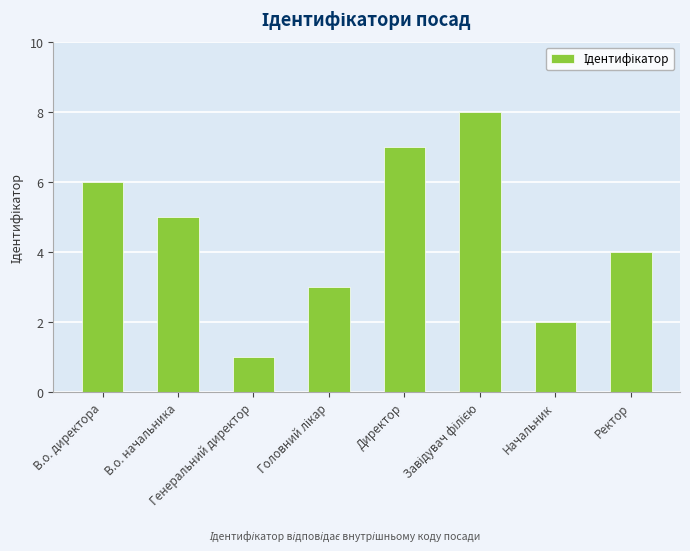

What is the maximum value shown in the chart?

8